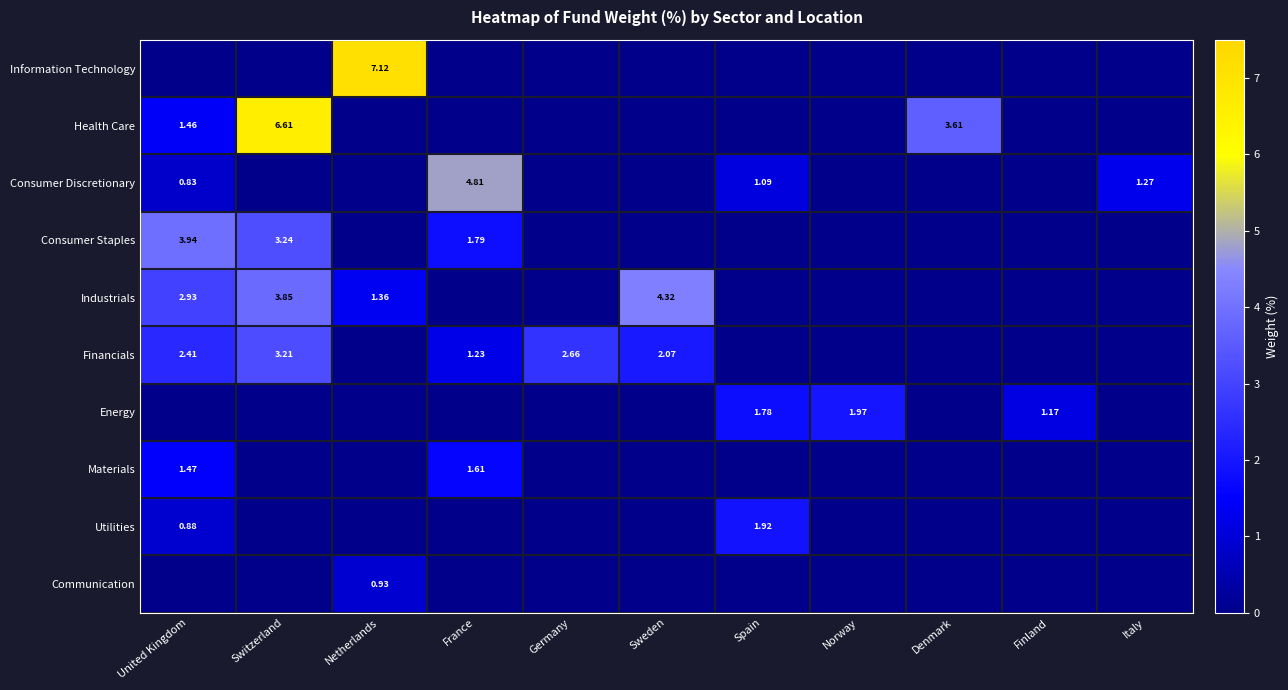

Which series has the largest range (max minus min)?

Information Technology